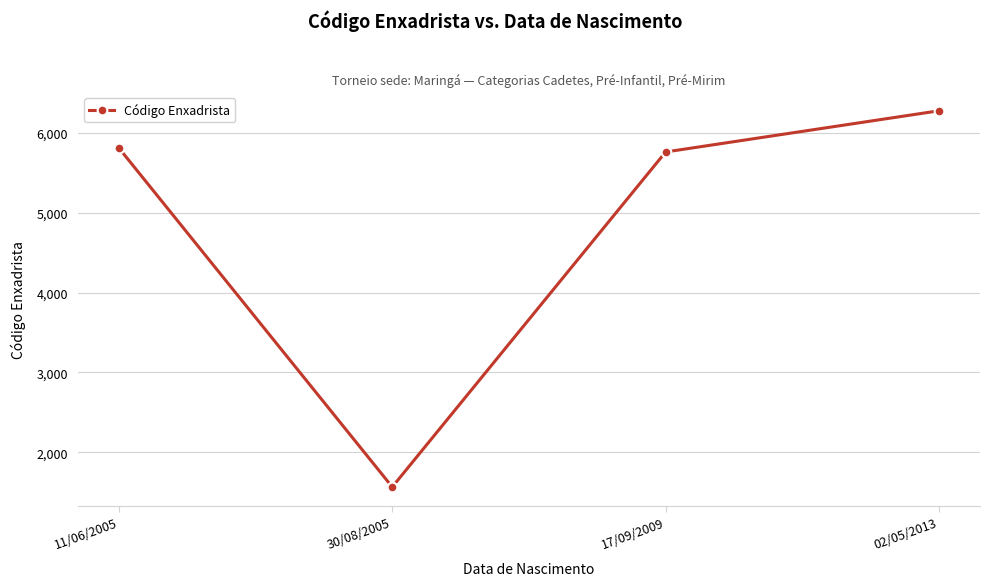

Which has a higher value, 02/05/2013 or 11/06/2005?

02/05/2013